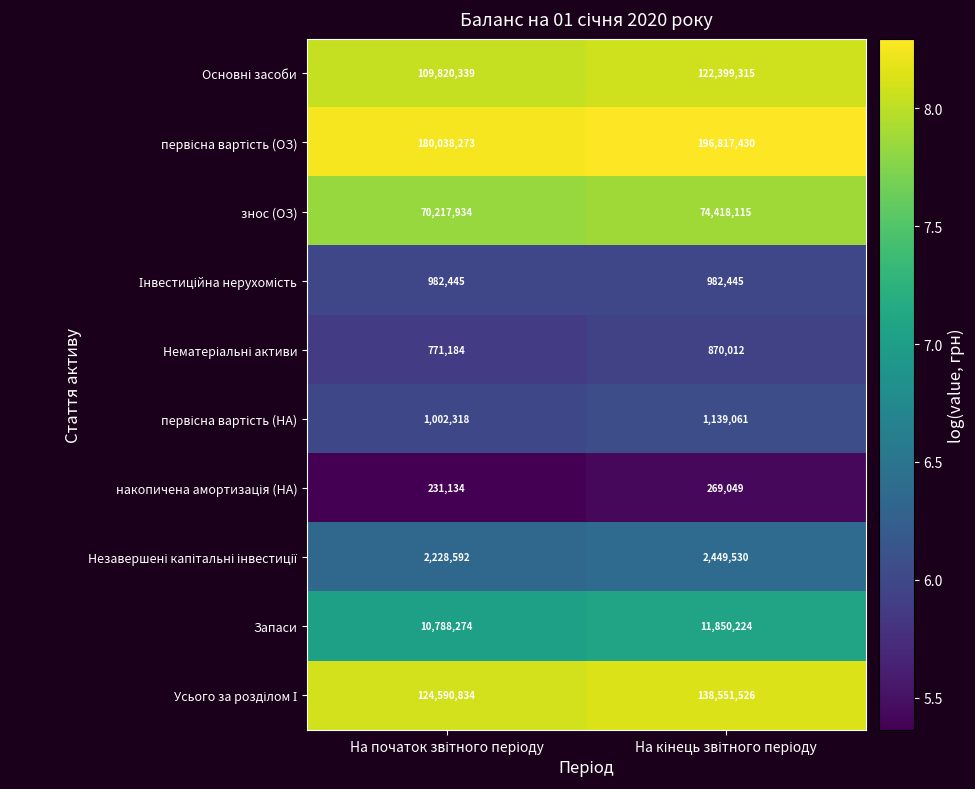

What is the greatest value displayed?

196817430